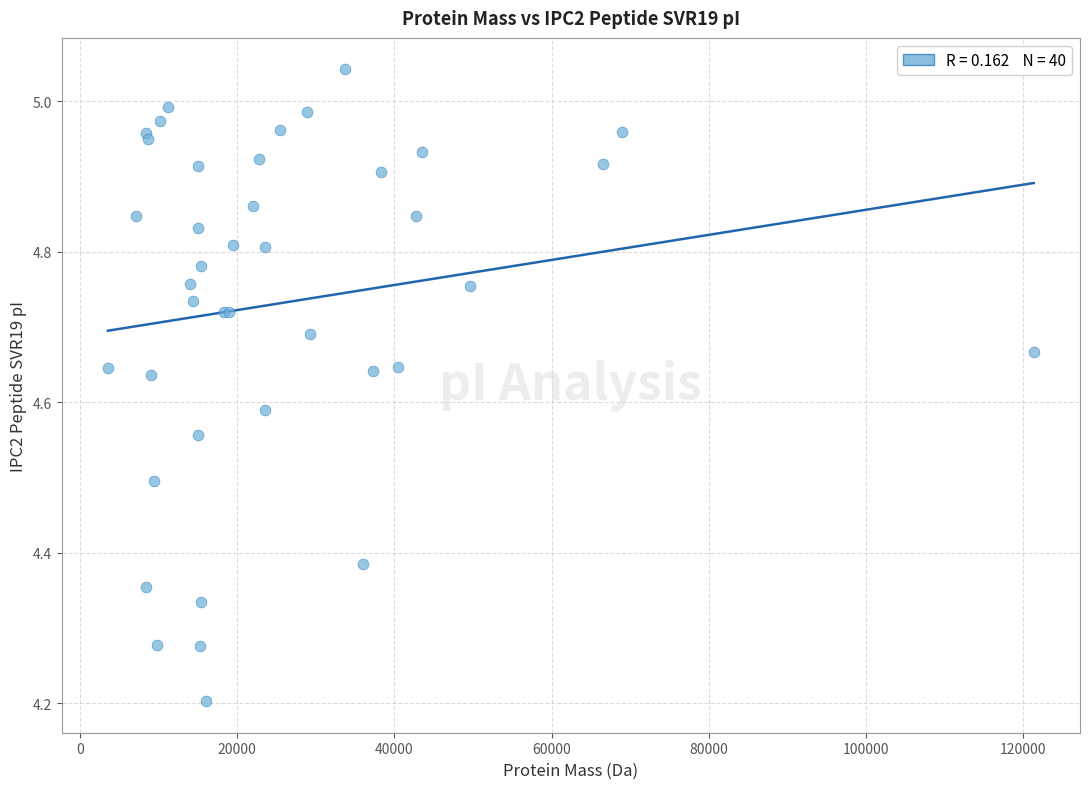

What Y value in the scatter plot is closest to 4?

4.2